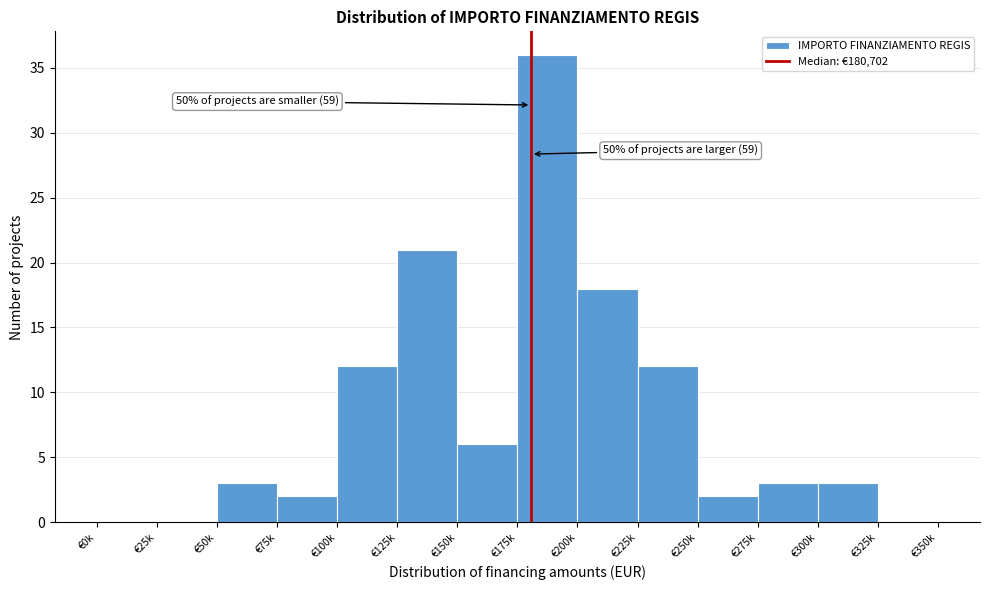

Reading left to right, list all the values displayed in this chart.

€0k=0	€25k=0	€50k=3	€75k=2	€100k=12	€125k=21	€150k=6	€175k=36	€200k=18	€225k=12	€250k=2	€275k=3	€300k=3	€325k=0